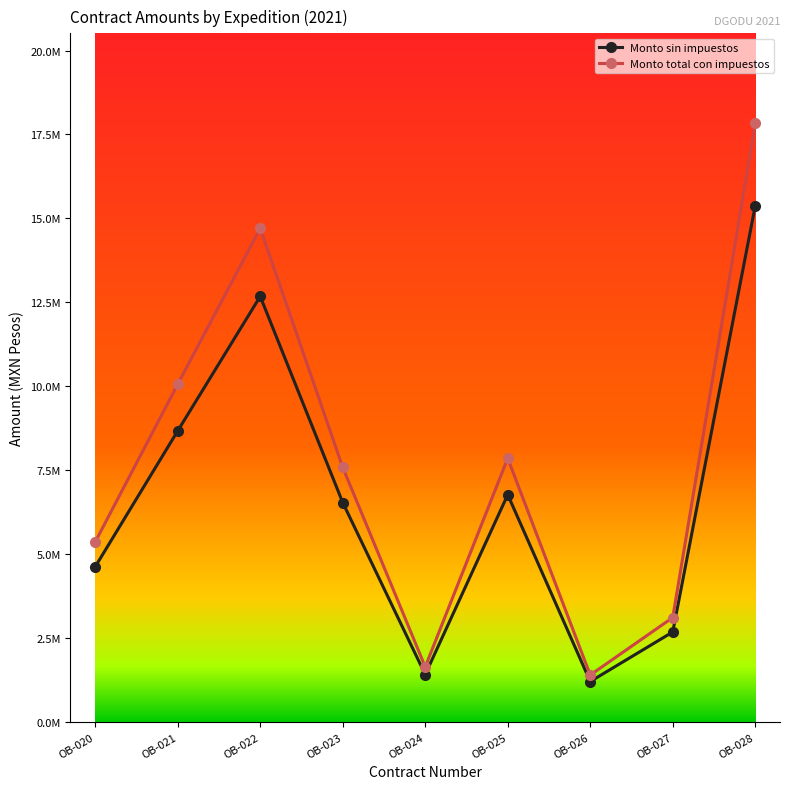

At which category is the sum across all series the highest?

OB-028